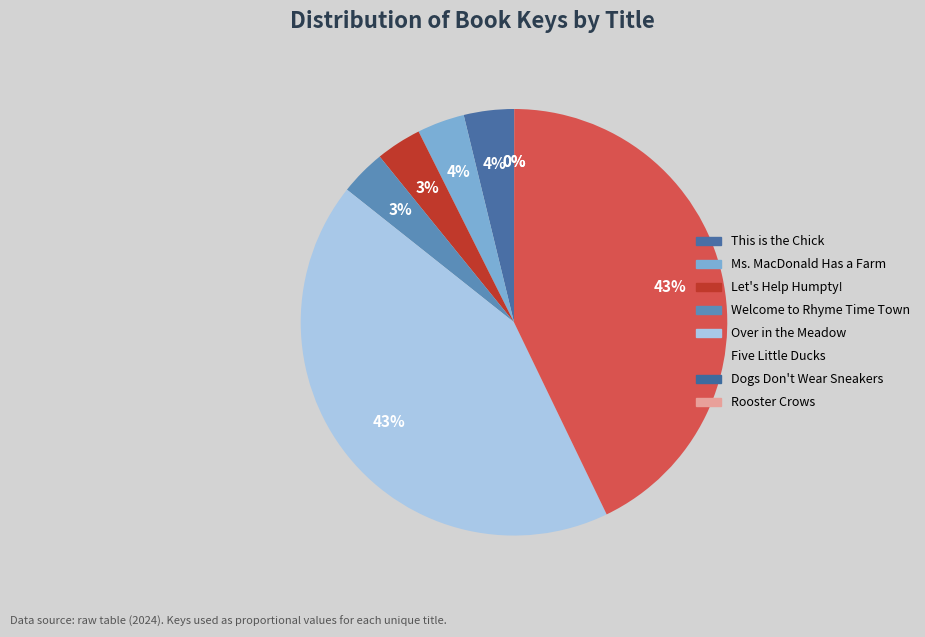

Count the number of slices in the pie.

8